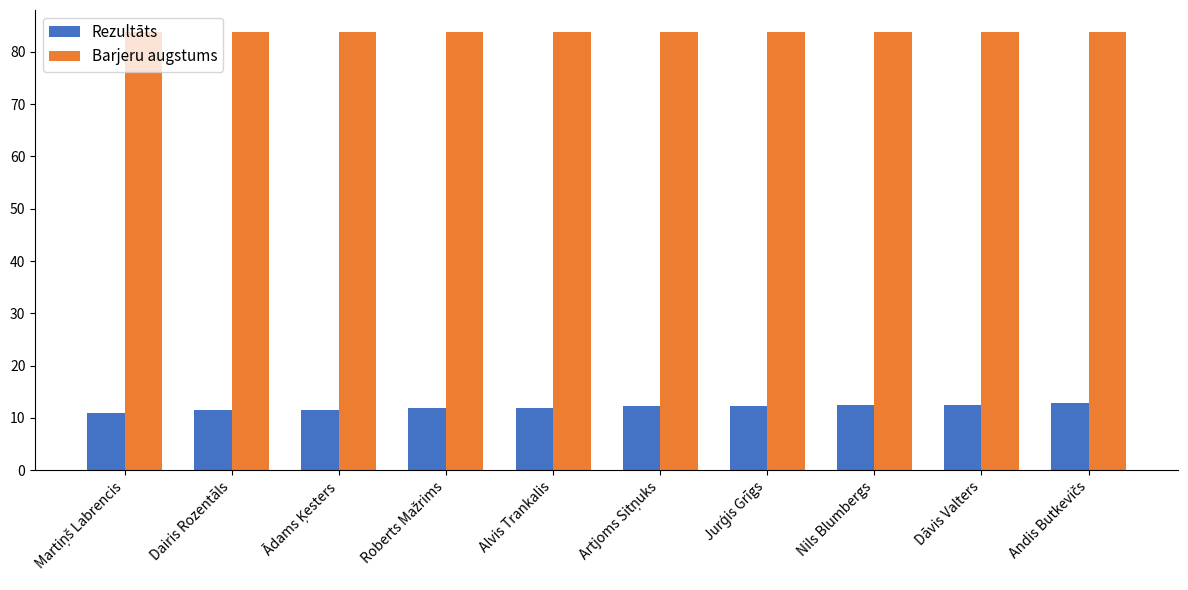

What is the smallest value displayed?

11.0